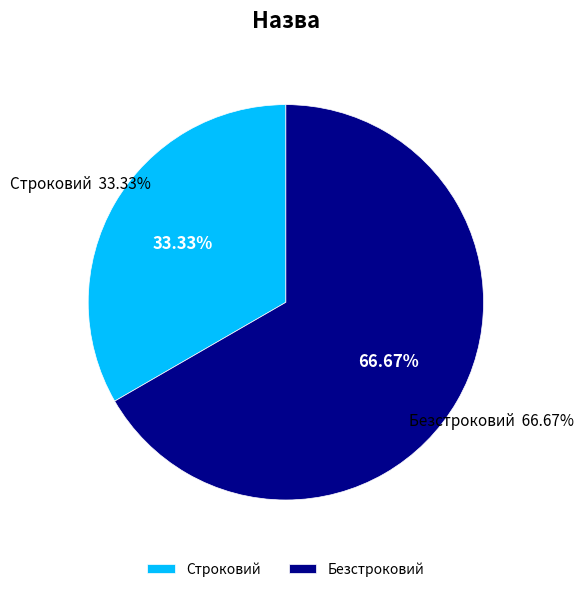

Rank the categories by value from highest to lowest.

Безстроковий, Строковий